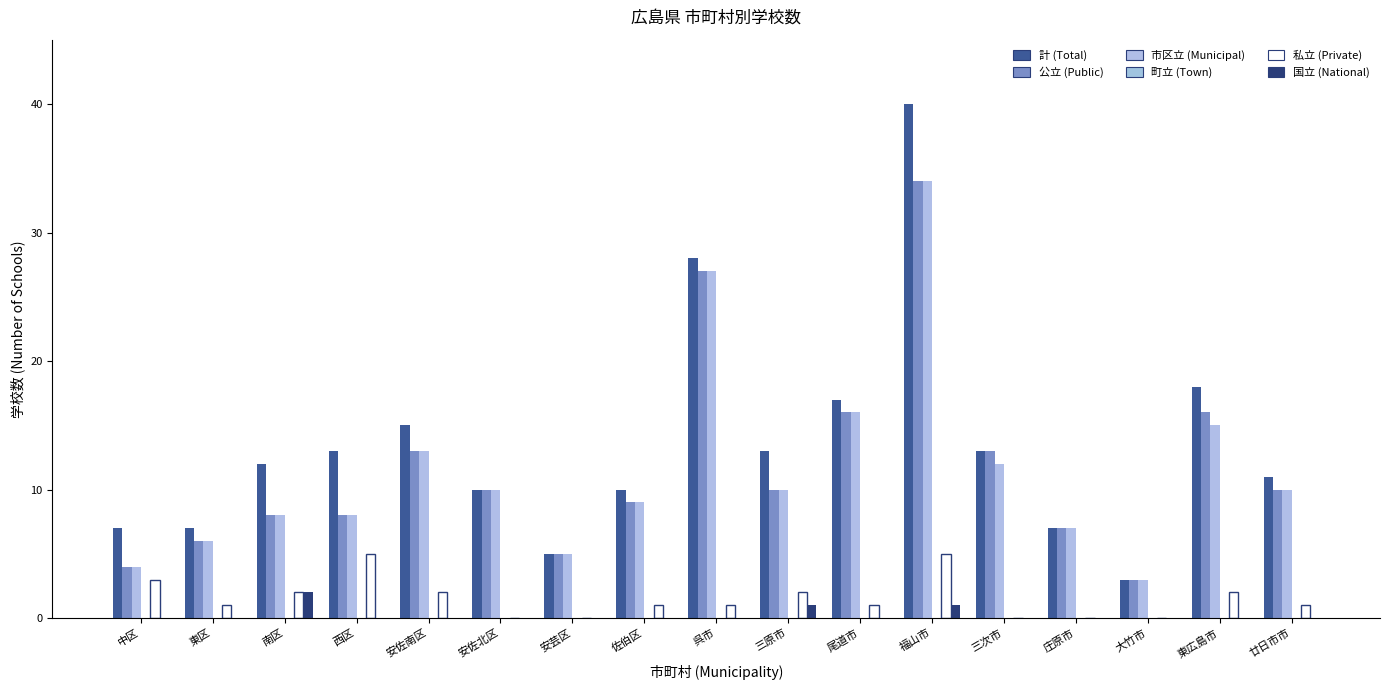

Where is 計 (Total) nearest to the value 21?

東広島市